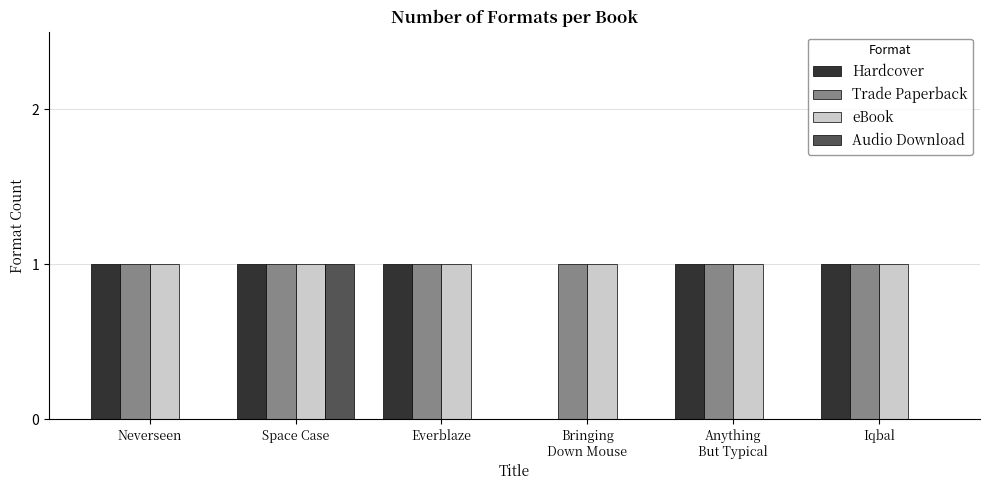

How many groups of bars are there?

6